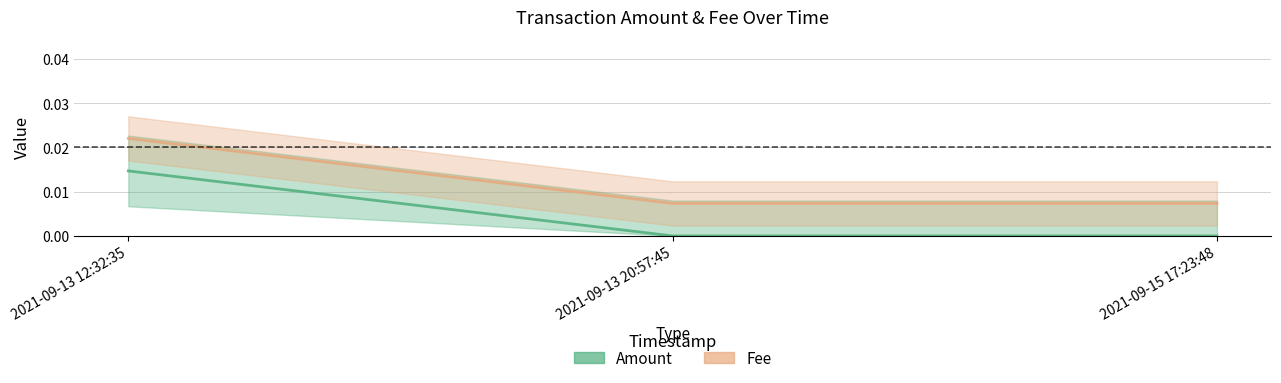

Is it true that Fee equals 0.0 at 2021-09-15 17:23:48?

False